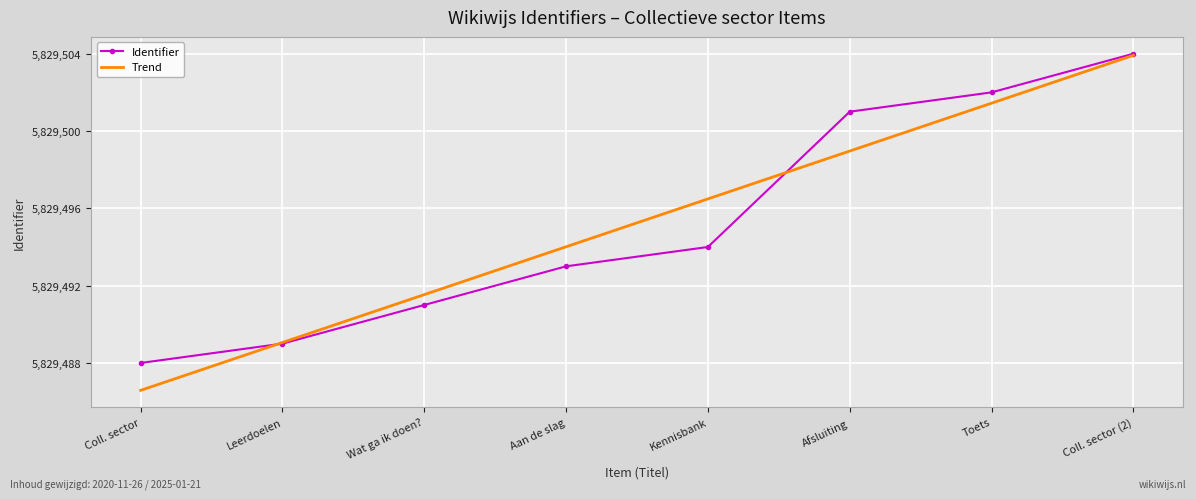

How many distinct data groups are displayed?

2